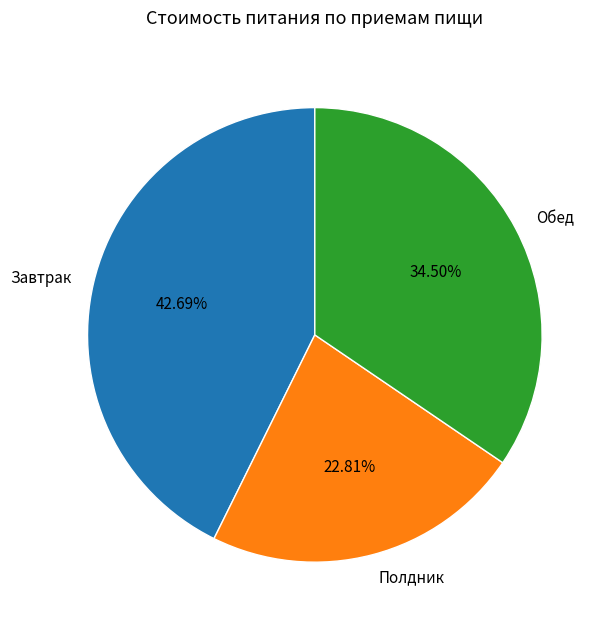

Is the sum of Завтрак and Полдник greater than half?

Yes